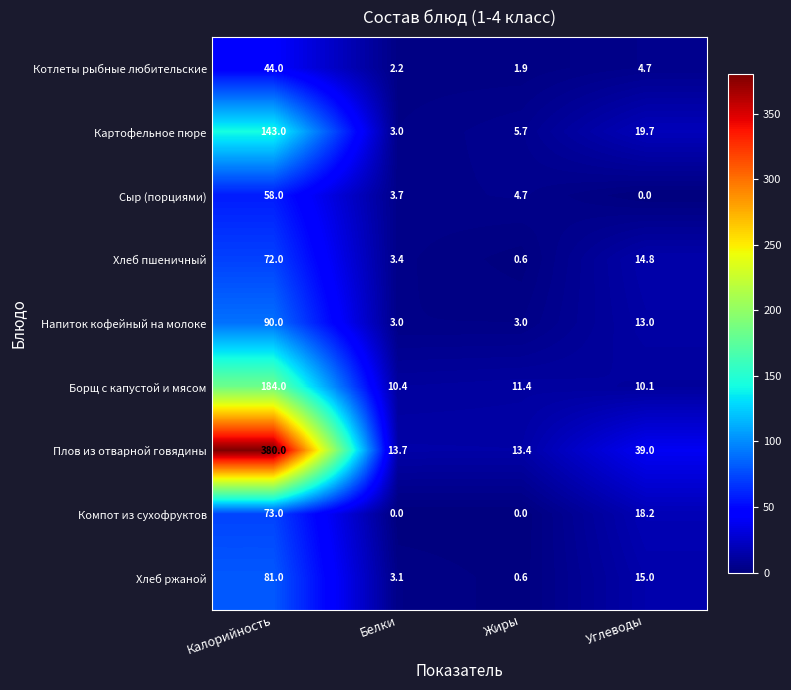

Read the Борщ с капустой и мясом value at Жиры.

11.4